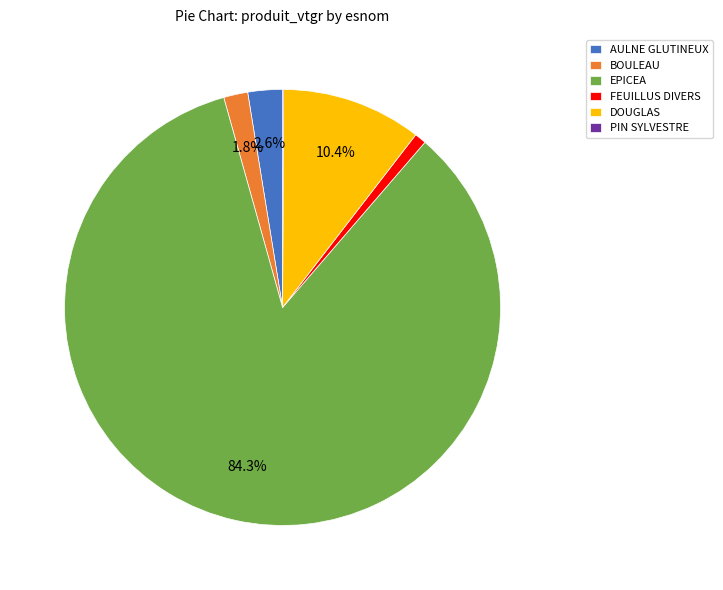

Do DOUGLAS and FEUILLUS DIVERS together represent more than half of the pie?

No